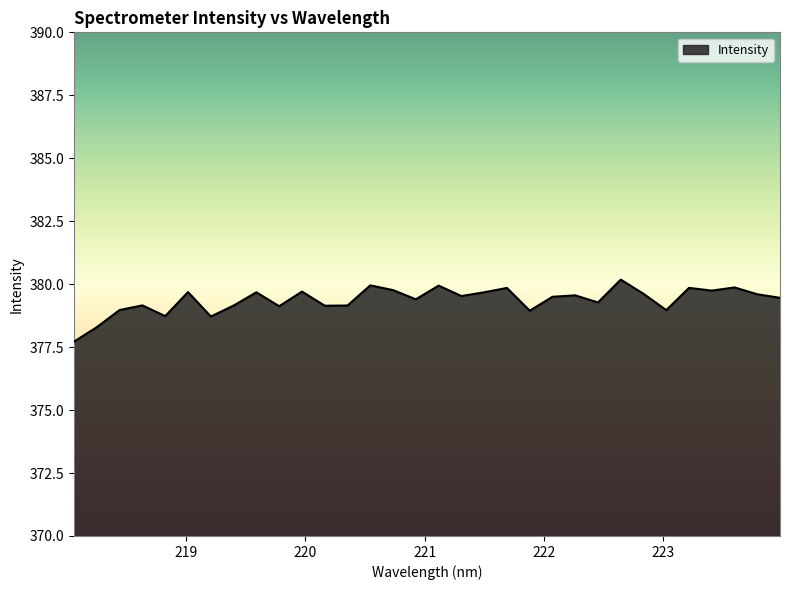

What is the difference between the maximum and minimum values?

2.5